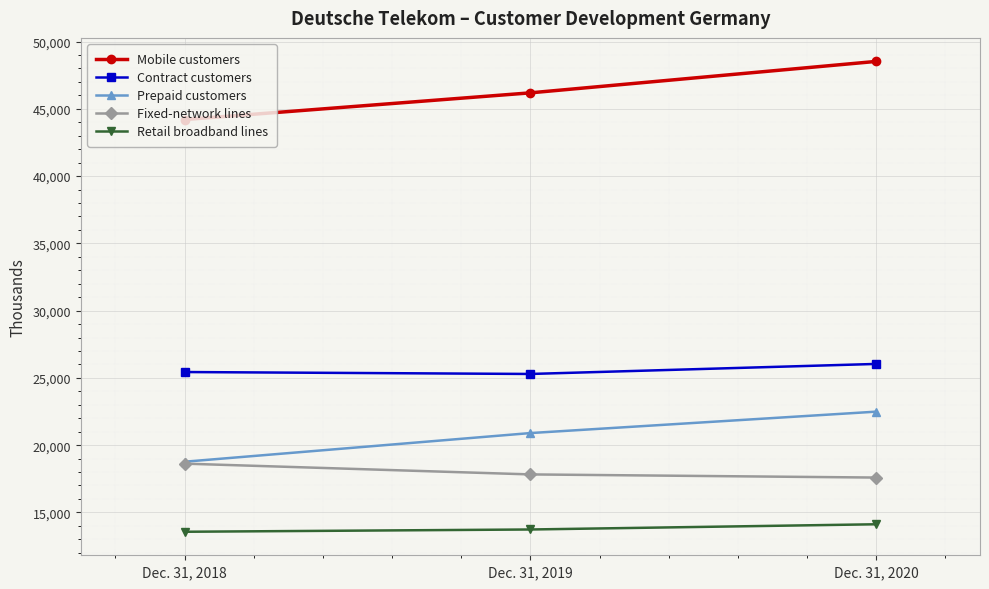

What is the highest value of the Prepaid customers series?

22490